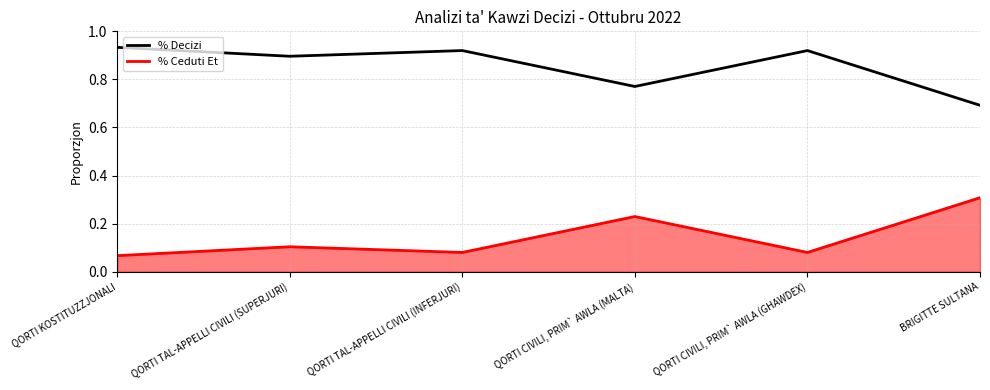

What position from the left is QORTI TAL-APPELLI CIVILI (SUPERJURI)?

2